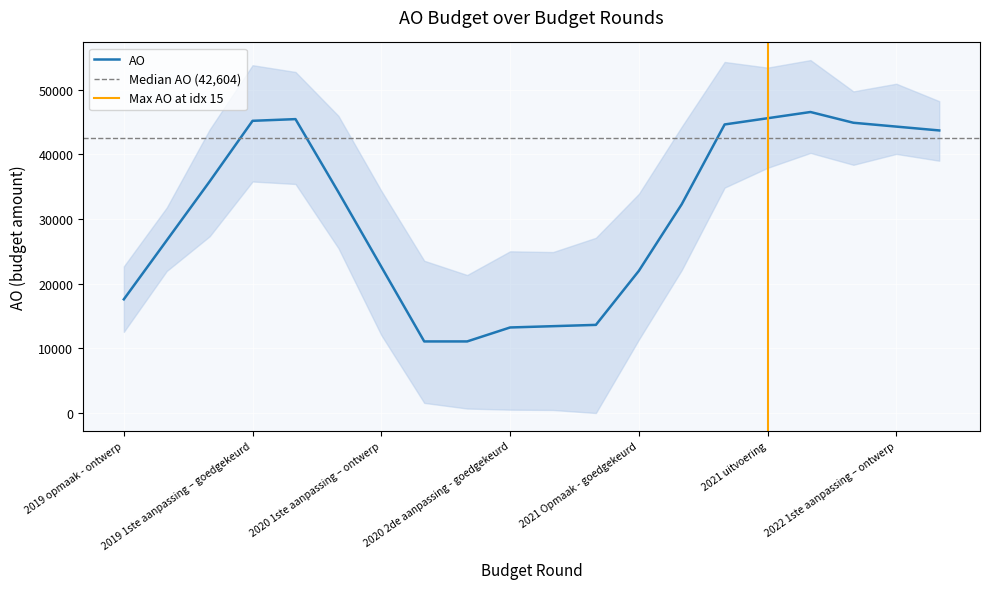

Count the number of categories in the chart.

20